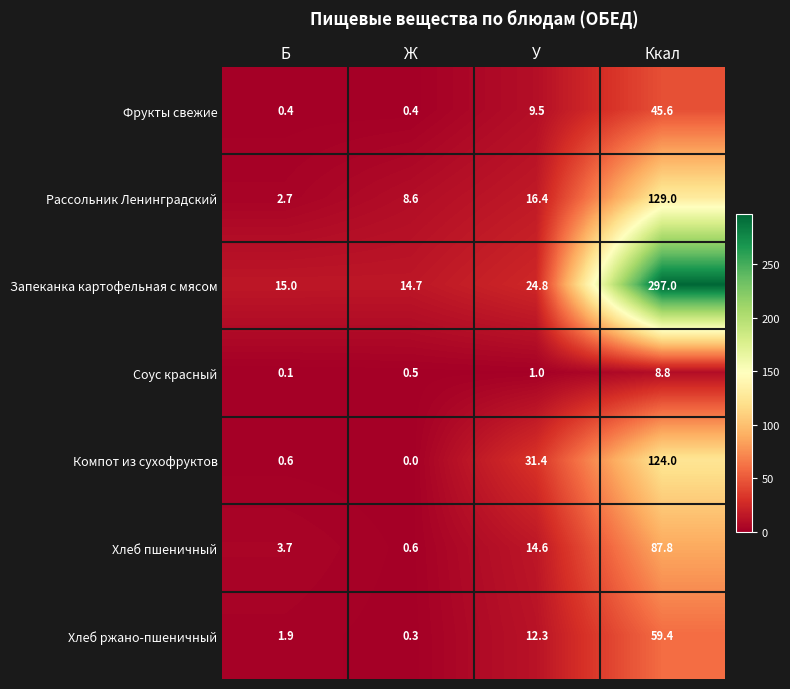

How many distinct data groups are displayed?

7